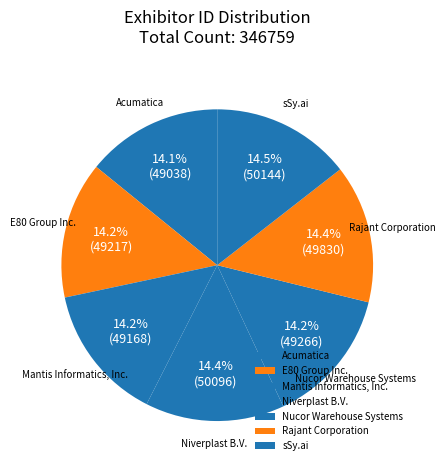

To the nearest percent, what is the combined percentage of Rajant Corporation and Niverplast B.V.?

29%